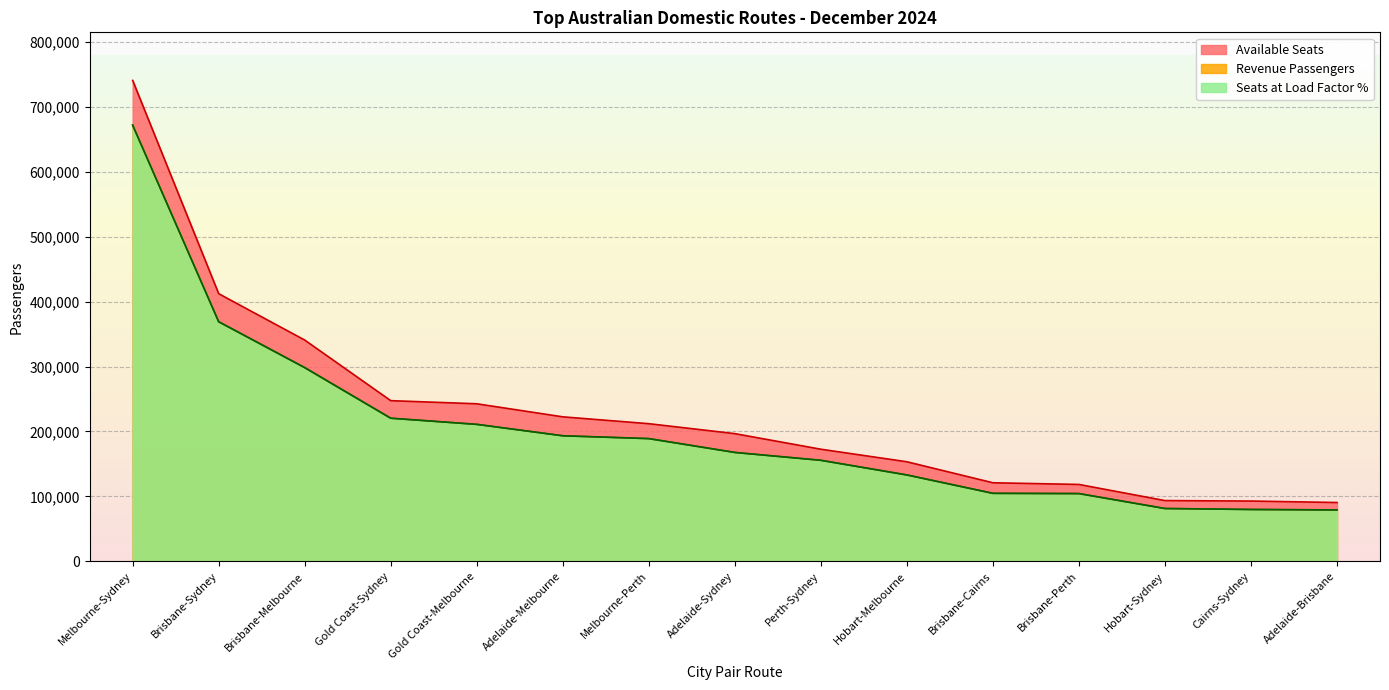

What is the sum of all Revenue Passengers values?

3059319.0